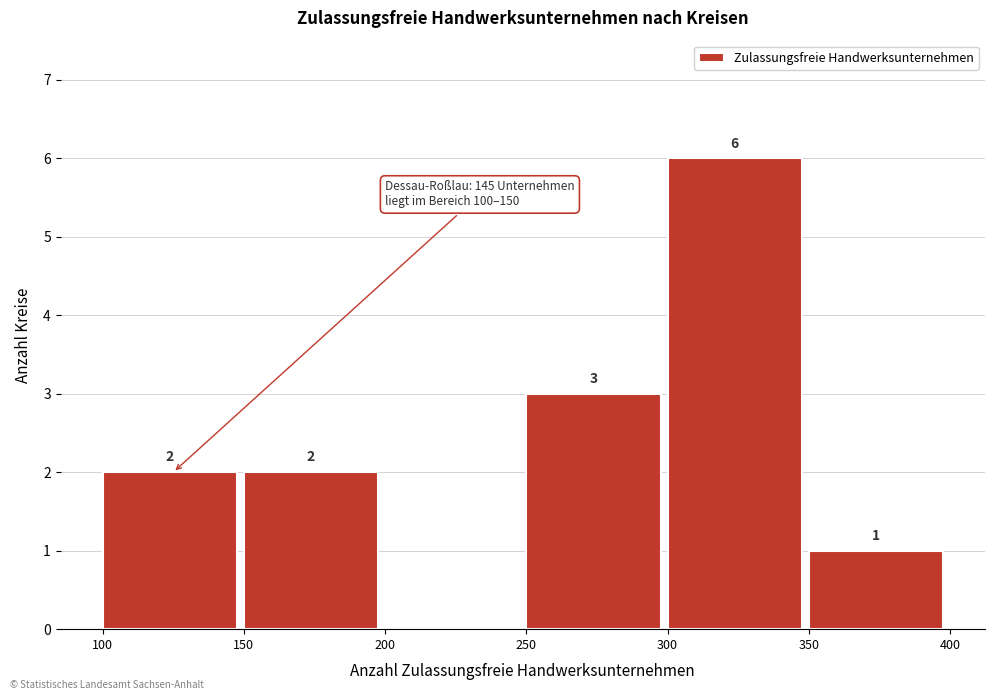

Which range on the x-axis has the tallest bar?

300 to 350